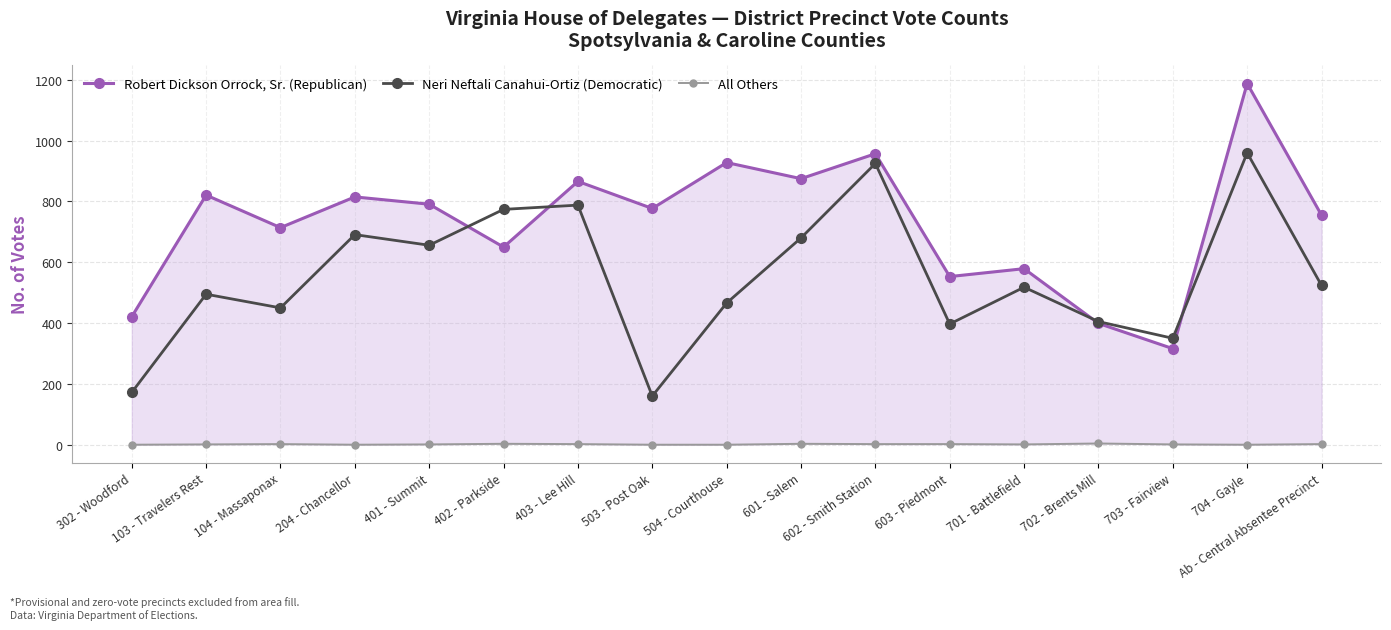

Reading left to right, transcribe all the data shown in this chart.

Robert Dickson Orrock, Sr. (Republican): 302 - Woodford=421	103 - Travelers Rest=821	104 - Massaponax=714	204 - Chancellor=815	401 - Summit=791	402 - Parkside=650	403 - Lee Hill=866	503 - Post Oak=777	504 - Courthouse=928	601 - Salem=875	602 - Smith Station=957	603 - Piedmont=553	701 - Battlefield=579	702 - Brents Mill=399	703 - Fairview=316	704 - Gayle=1188	Ab - Central Absentee Precinct=755
Neri Neftali Canahui-Ortiz (Democratic): 302 - Woodford=172	103 - Travelers Rest=495	104 - Massaponax=450	204 - Chancellor=691	401 - Summit=656	402 - Parkside=774	403 - Lee Hill=788	503 - Post Oak=160	504 - Courthouse=466	601 - Salem=680	602 - Smith Station=925	603 - Piedmont=397	701 - Battlefield=518	702 - Brents Mill=405	703 - Fairview=350	704 - Gayle=960	Ab - Central Absentee Precinct=524
All Others: 302 - Woodford=0	103 - Travelers Rest=1	104 - Massaponax=2	204 - Chancellor=0	401 - Summit=1	402 - Parkside=3	403 - Lee Hill=2	503 - Post Oak=0	504 - Courthouse=0	601 - Salem=3	602 - Smith Station=2	603 - Piedmont=2	701 - Battlefield=1	702 - Brents Mill=4	703 - Fairview=1	704 - Gayle=0	Ab - Central Absentee Precinct=2